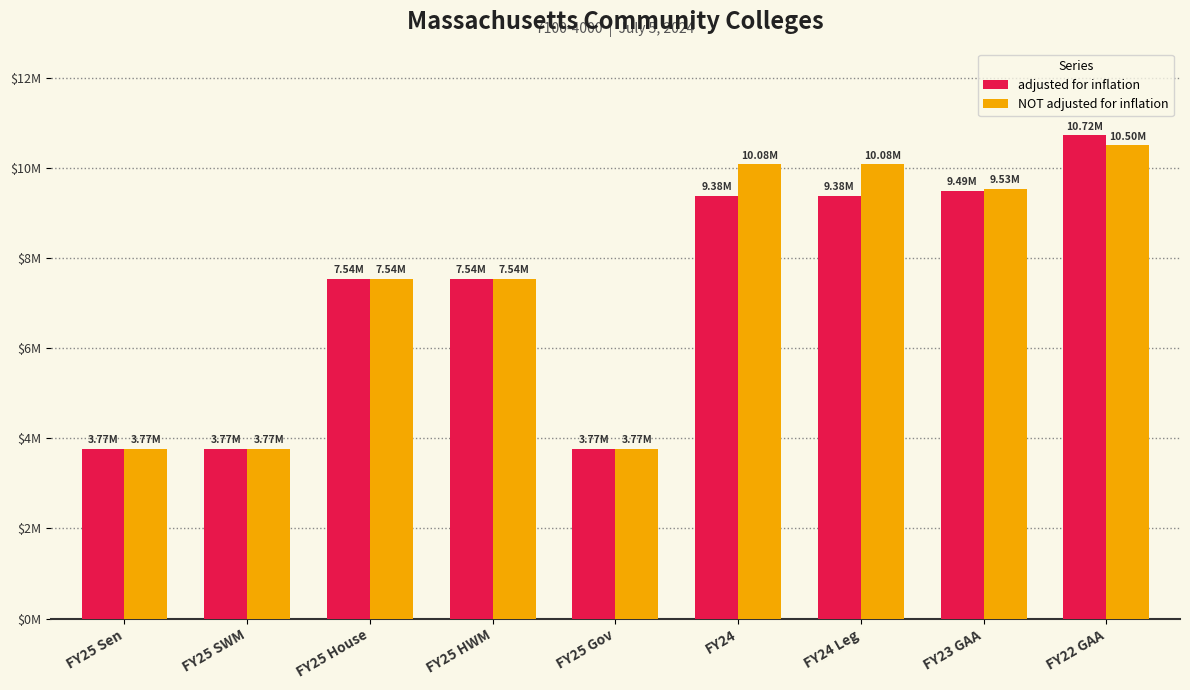

Which category has the lowest value across all series?

FY25 Sen